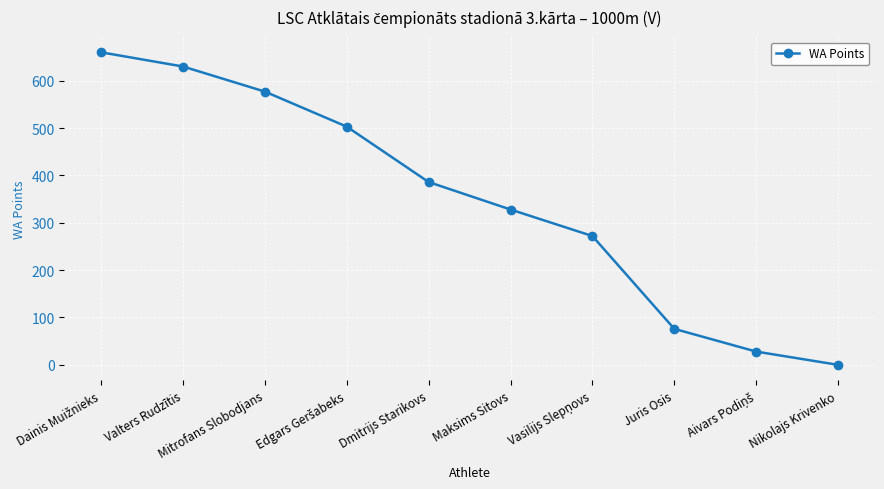

What is the label of the 6th point from the right?

Dmitrijs Starikovs